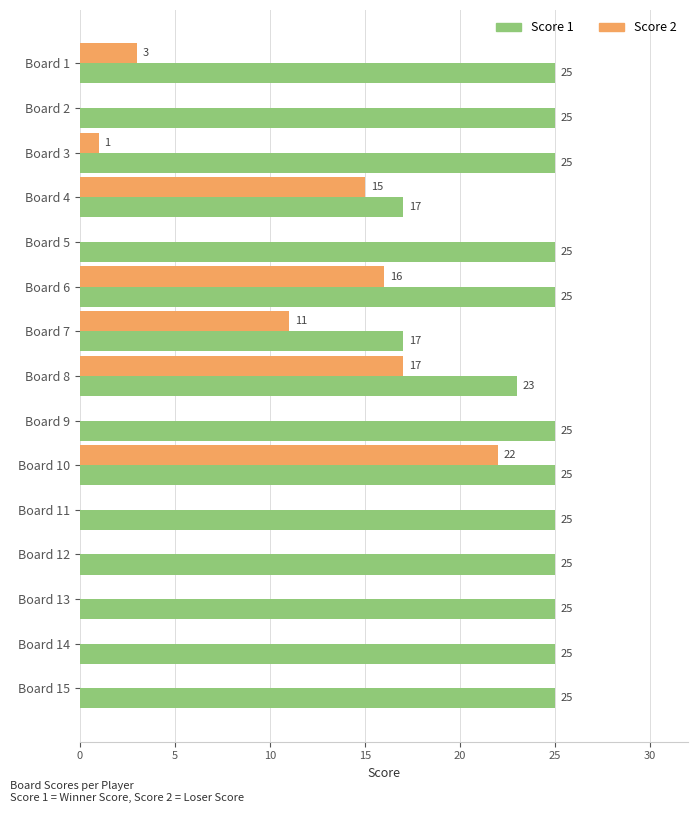

What is the sum of all Score 2 values?

85